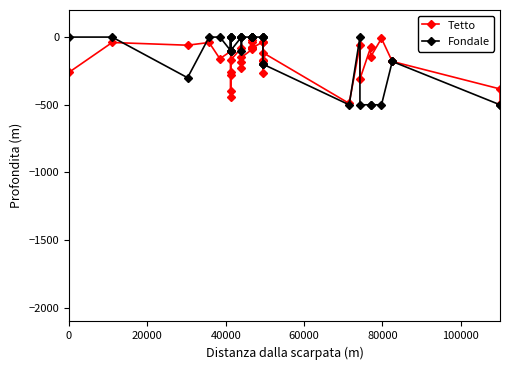

True or false: Tetto and Fondale cross at least once.

True